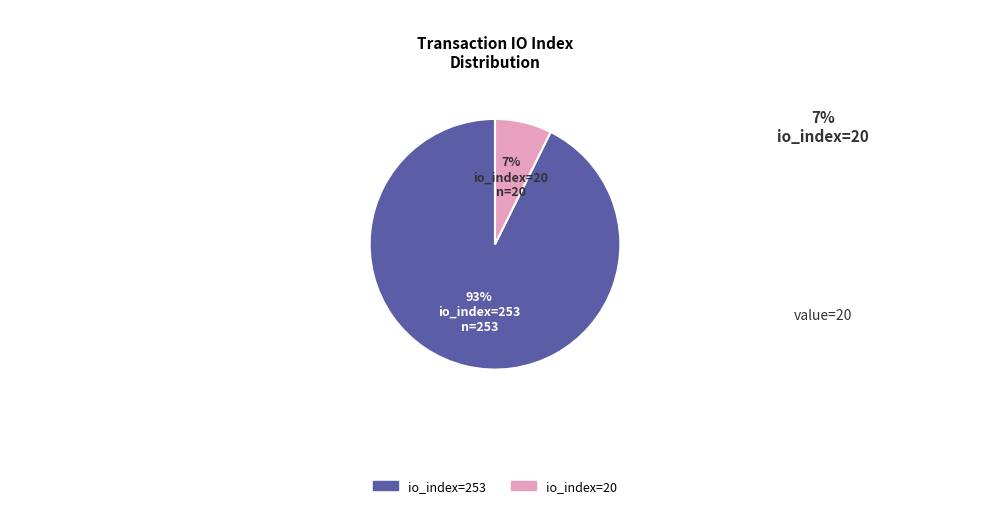

True or false: io_index=253 accounts for 84% of the total.

False